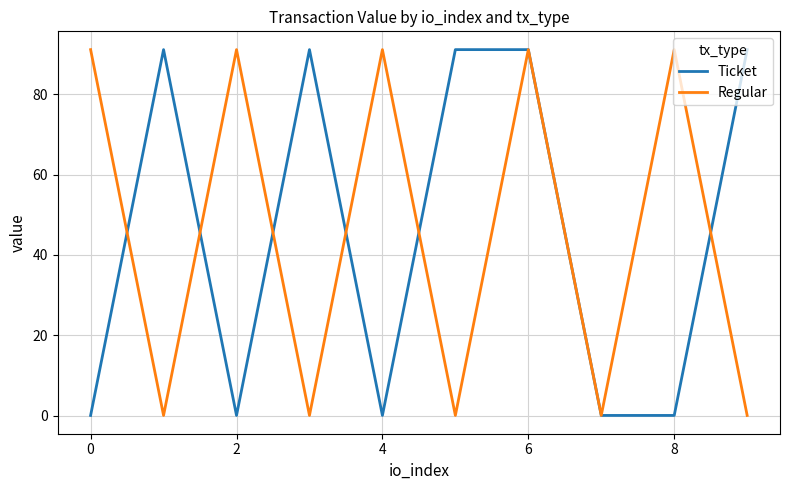

What is the highest value of the Regular series?

91.1